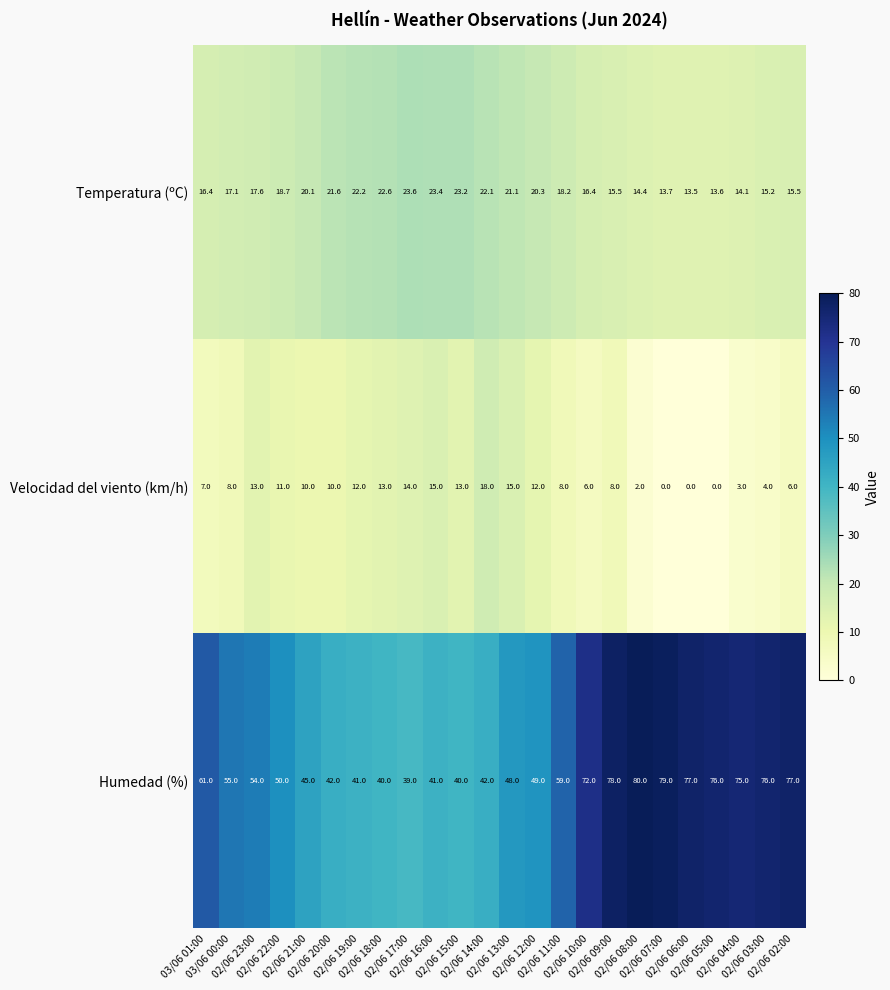

What is the minimum value for Humedad (%)?

39.0